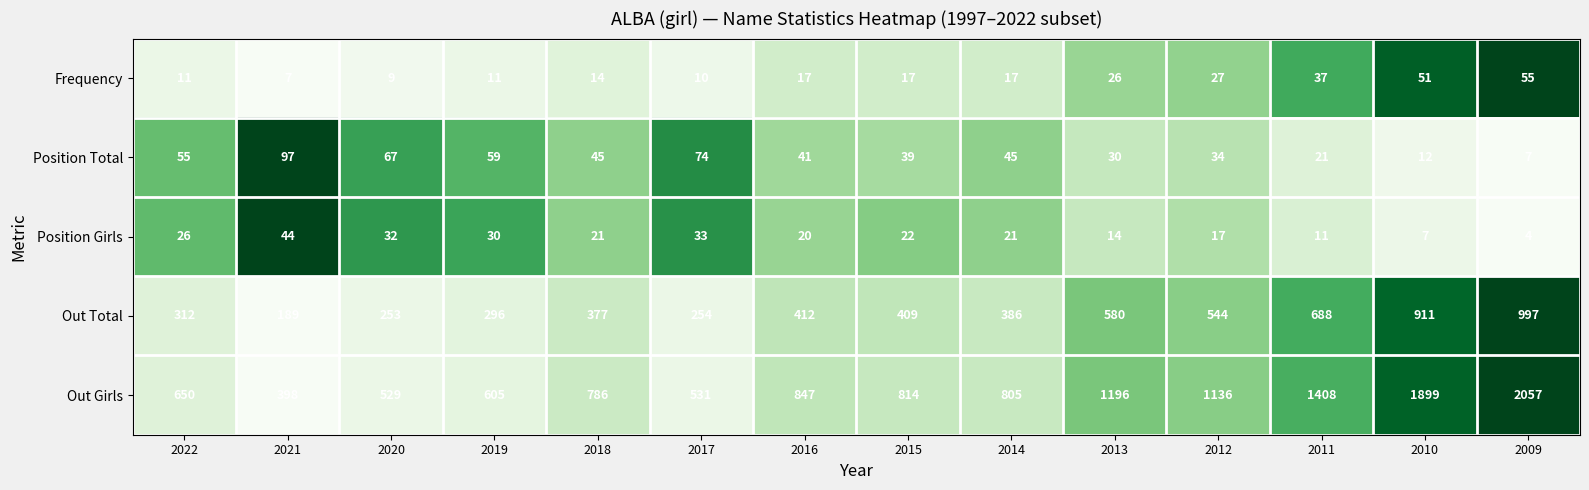

Where does the Position Total series first go above 45?

2022